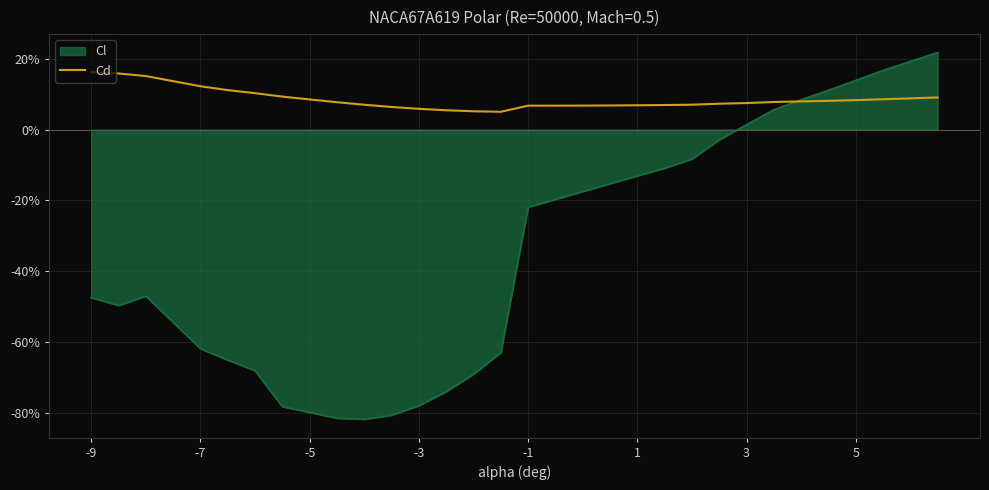

Does the chart display data point markers on the line(s)?

No